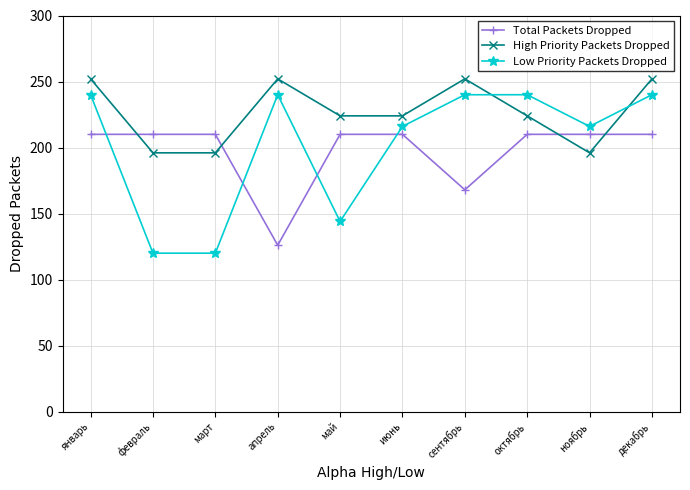

At февраль, list the series in order from largest to smallest.

Total Packets Dropped, High Priority Packets Dropped, Low Priority Packets Dropped